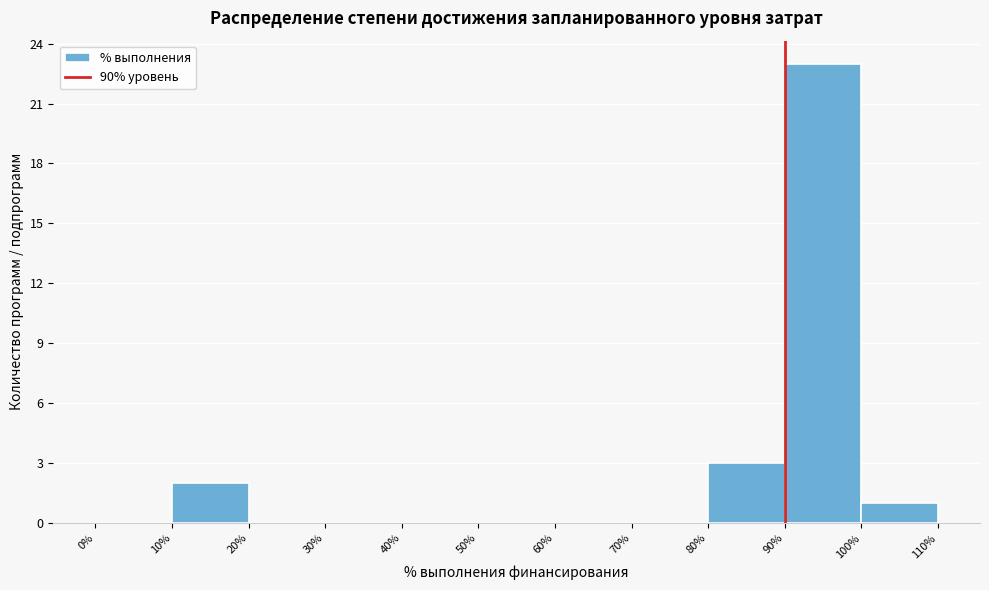

What is the height of the bar covering 80% to 90% on the x-axis? The values are not printed on the chart, so give them approximately, as read against the axis.

3